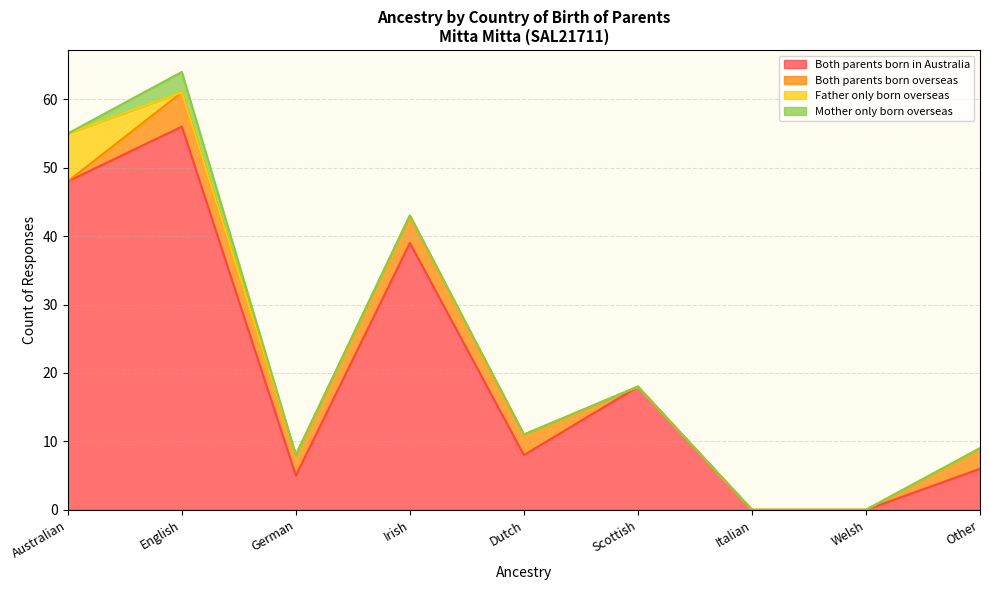

The value of Both parents born in Australia at German is 5. True or false?

True